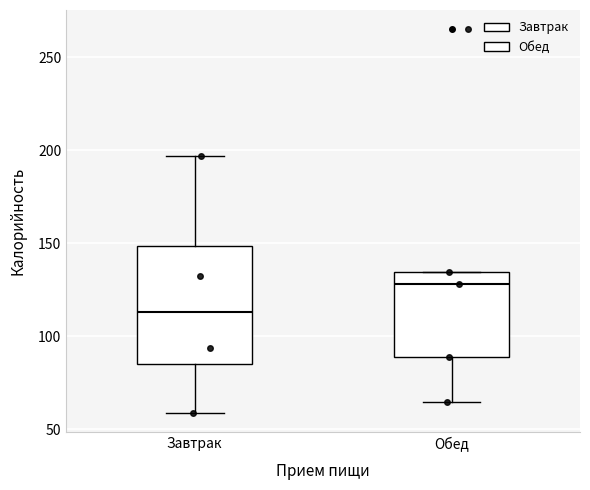

Which box has the highest median line?

Обед